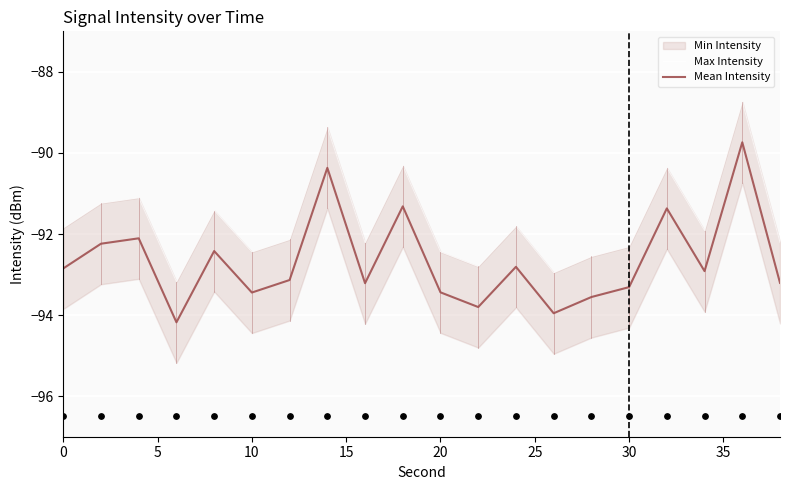

Which series has the widest spread of Y values?

Max Intensity